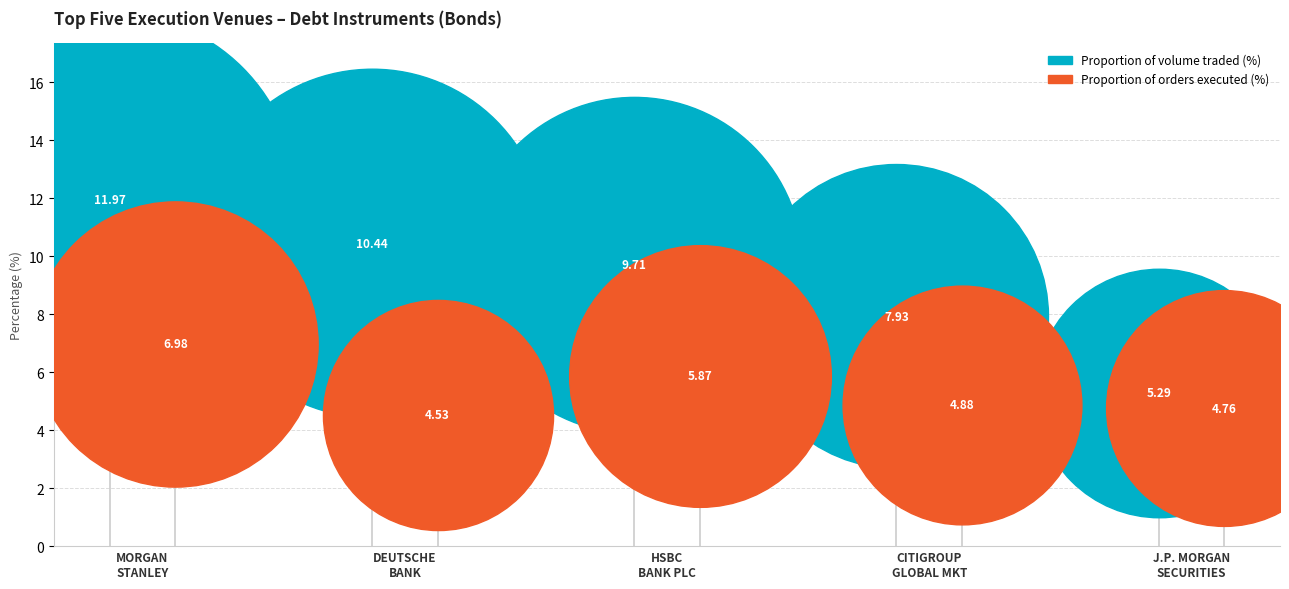

At which category is the sum across all series the highest?

Morgan Stanley